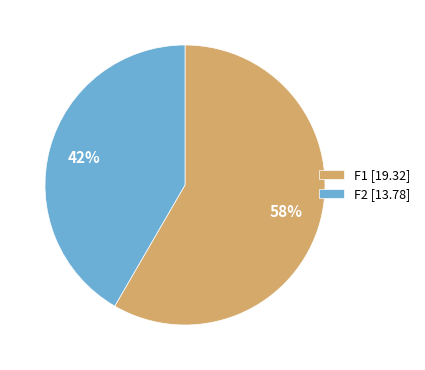

Rank the categories by value from highest to lowest.

F1 [19.32], F2 [13.78]